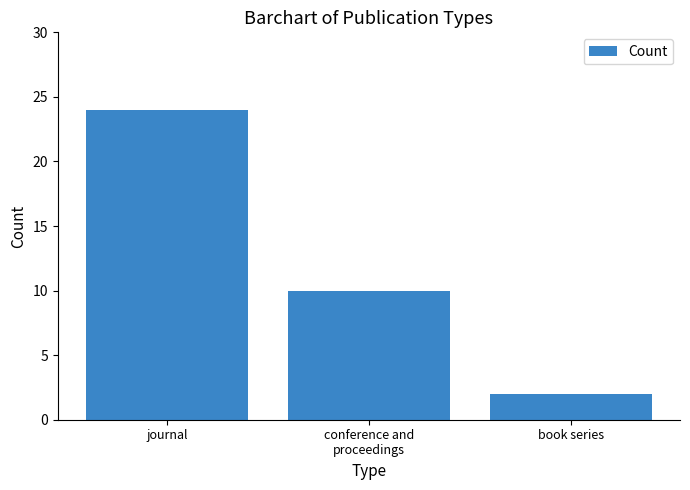

At which label is the value closest to 13?

conference and
proceedings